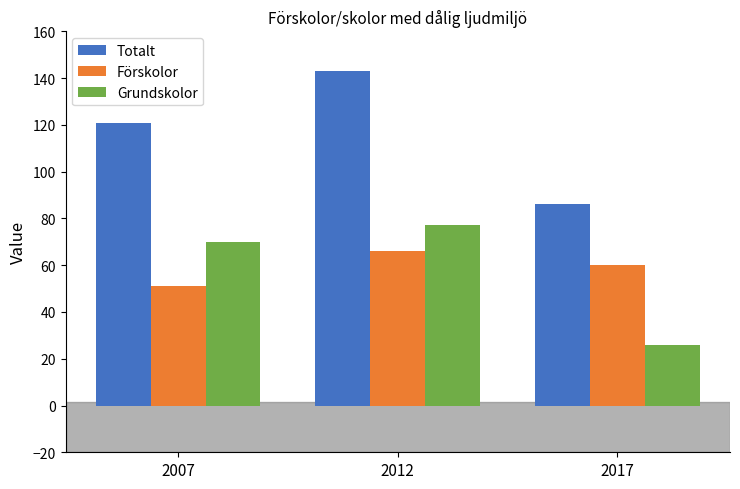

Rank the categories by Totalt value from highest to lowest.

2012, 2007, 2017